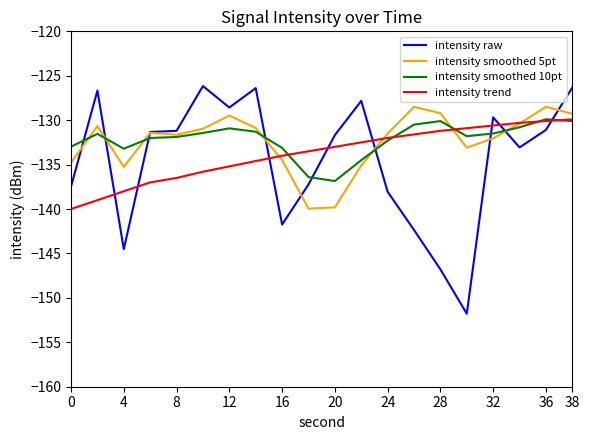

True or false: intensity smoothed 10pt and intensity raw intersect in this chart.

True